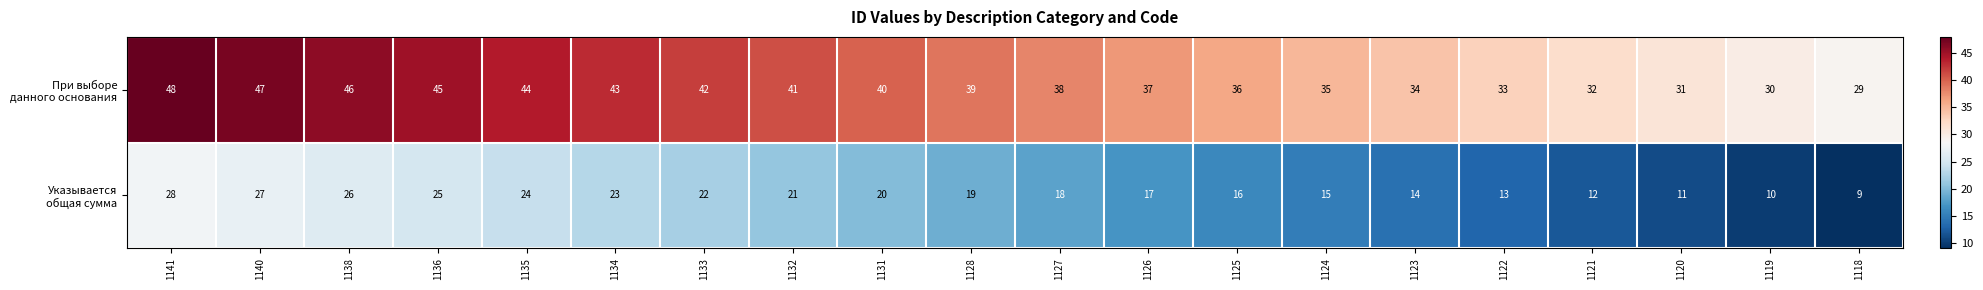

What is the total value across all series at 1138?

72